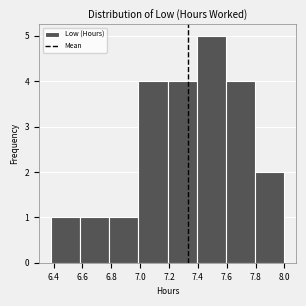

Reading left to right, transcribe this chart: for each bar, give the range it covers on the x-axis and its height. Neither the bar edges nor the heights are printed on the chart, so give them approximately, as read against the axes.

6.38 to 6.58: 1
6.58 to 6.78: 1
6.78 to 6.98: 1
6.98 to 7.20: 4
7.20 to 7.40: 4
7.40 to 7.60: 5
7.60 to 7.80: 4
7.80 to 8.00: 2